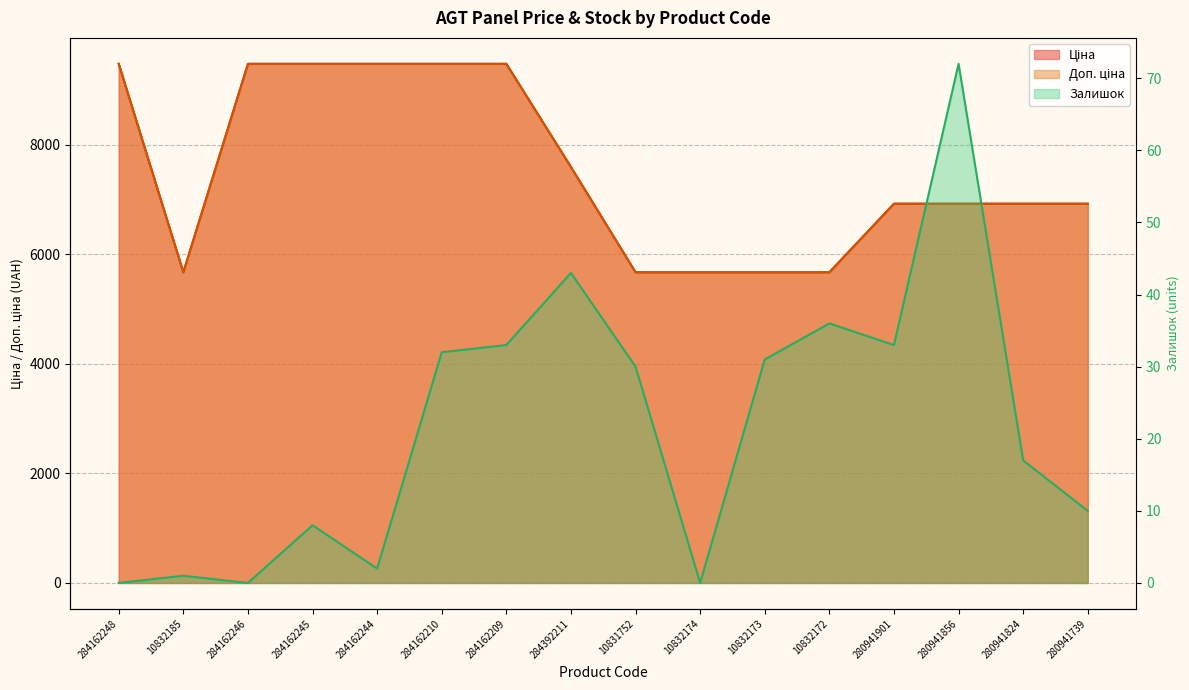

The value of Доп. ціна line at 280941824 is 6925.7. True or false?

True